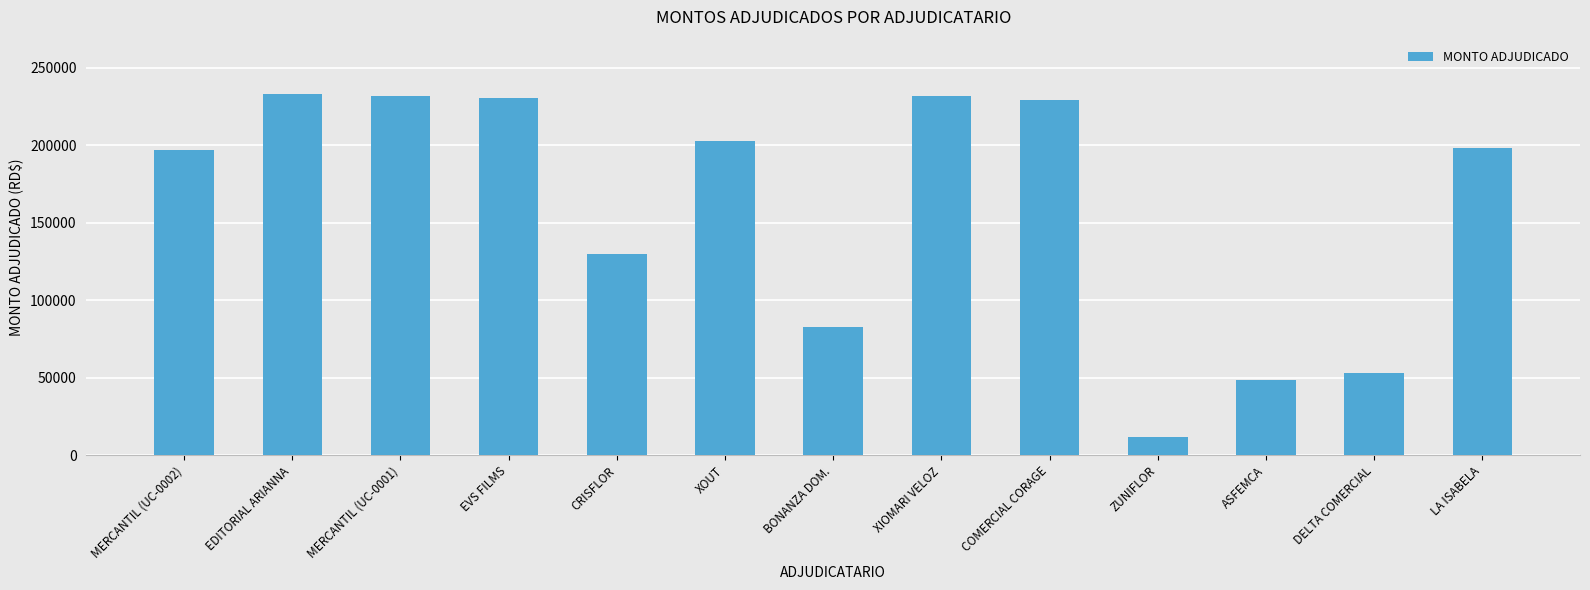

What is the average value?

160099.5